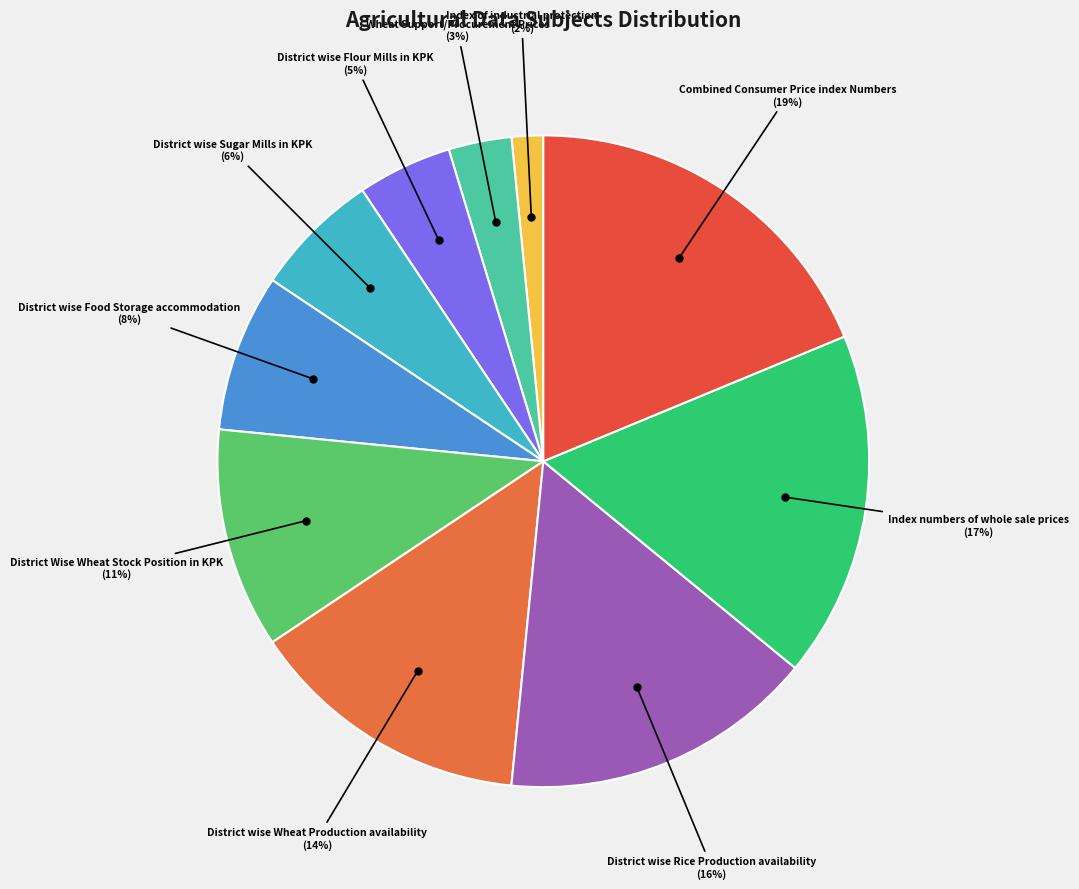

Count the number of slices in the pie.

10